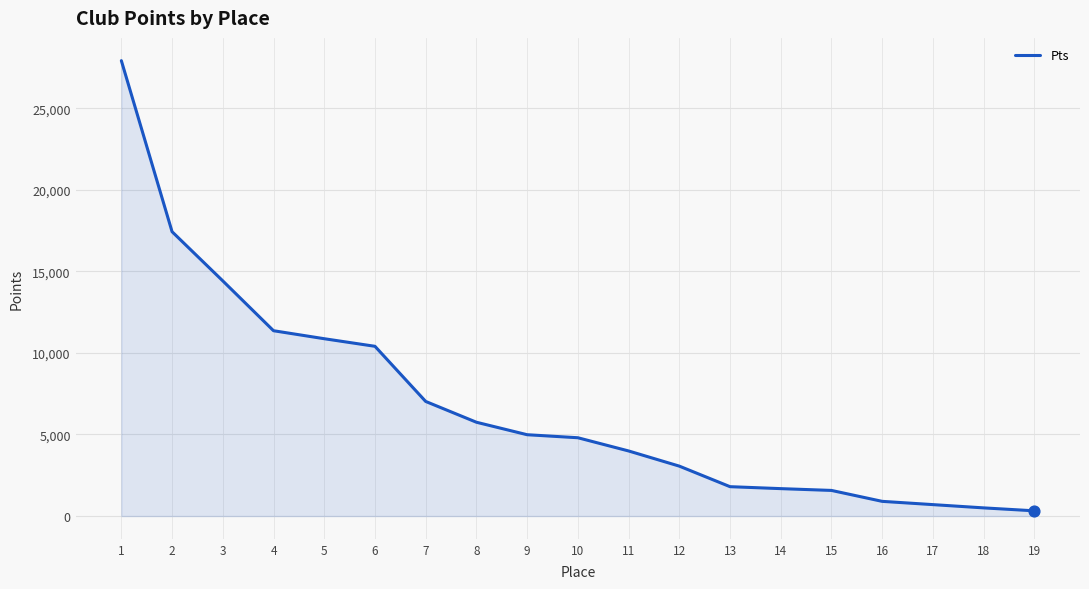

Between 18 and 15, which is larger?

15